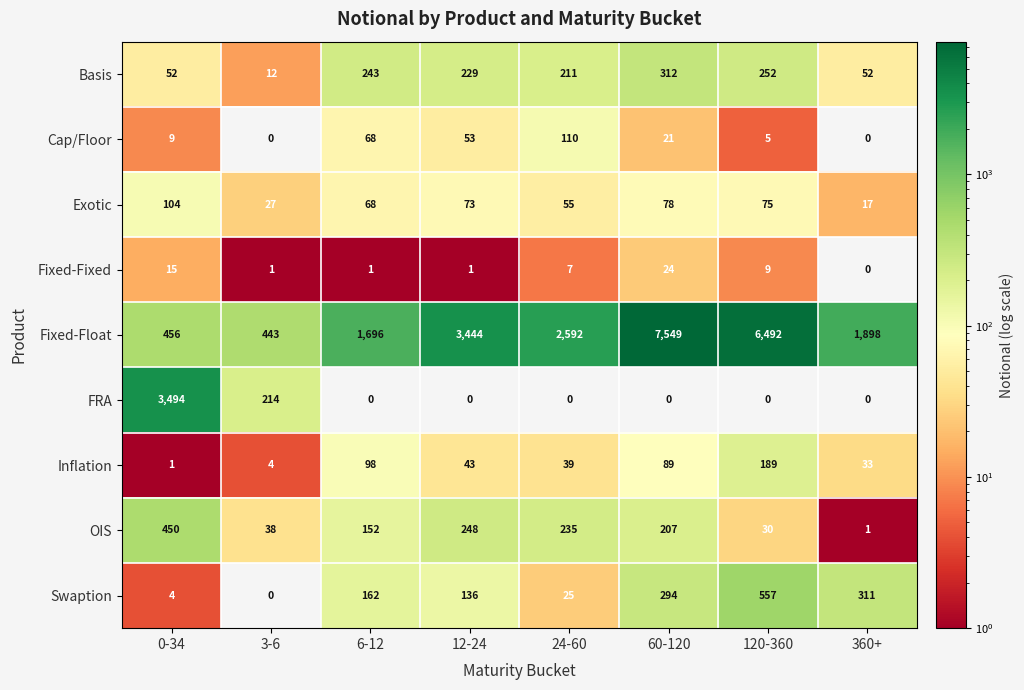

True or false: Exotic has a value of 8 at 360+.

False